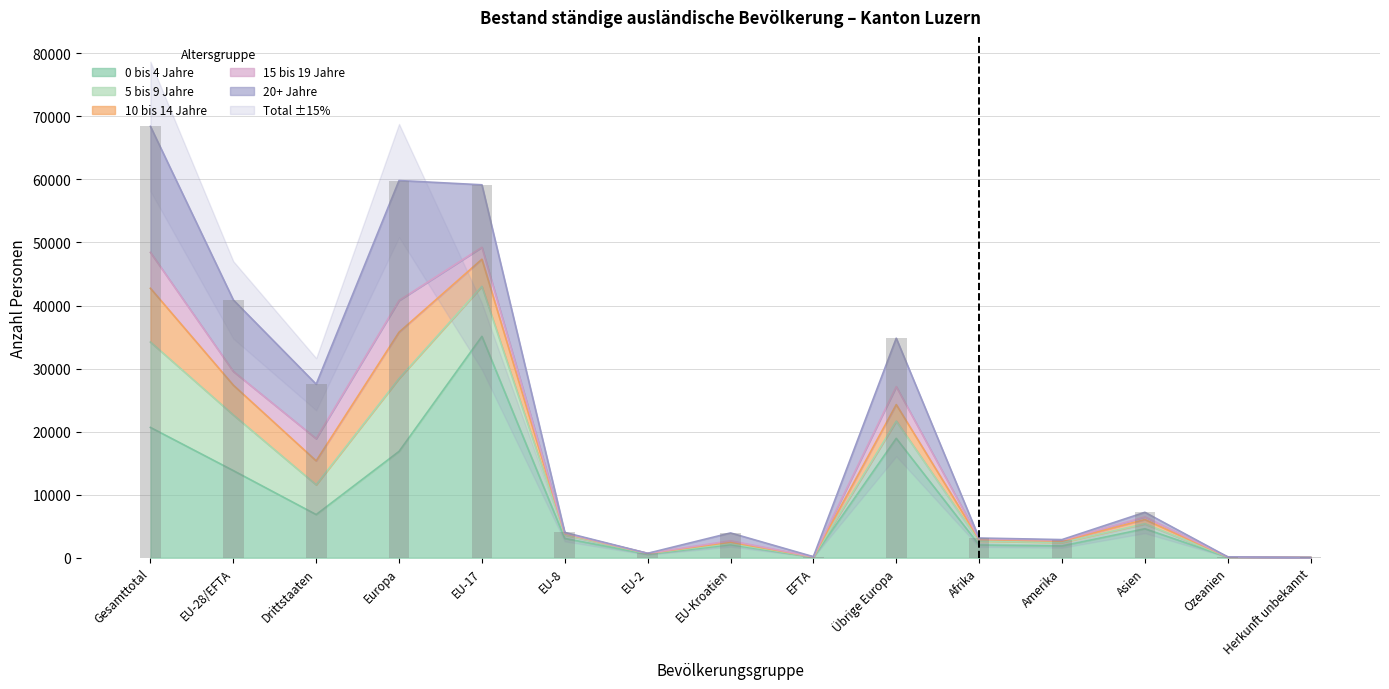

What is the sum of the 0 bis 4 Jahre values at EU-2 and Übrige Europa?

19491